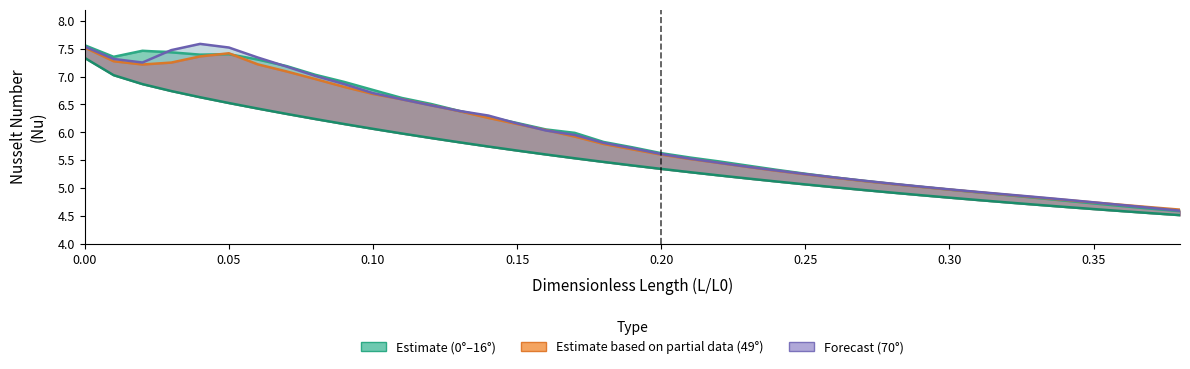

True or false: 0° (Single Phase) and 49° (Partial Estimate) intersect in this chart.

False